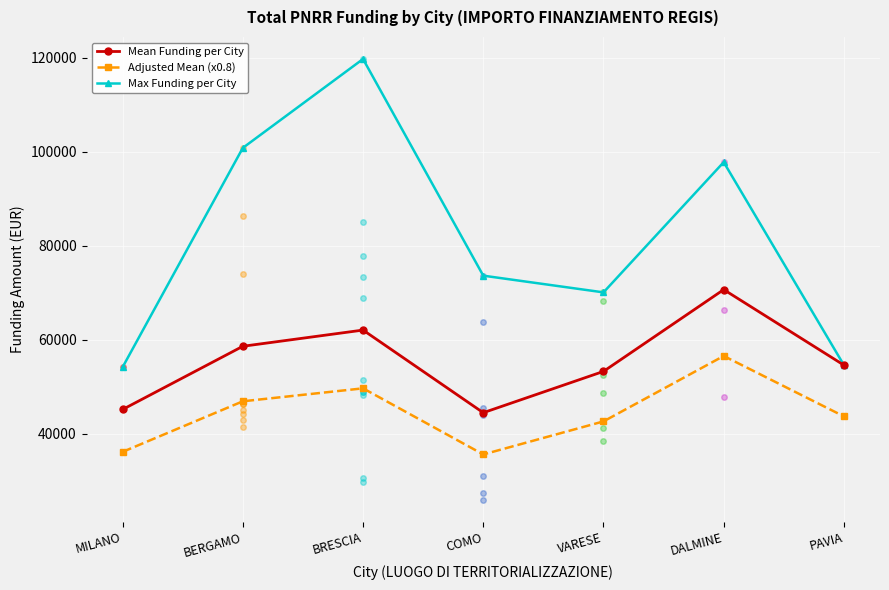

How many interior local peaks does the Adjusted Mean (x0.8) series have?

2